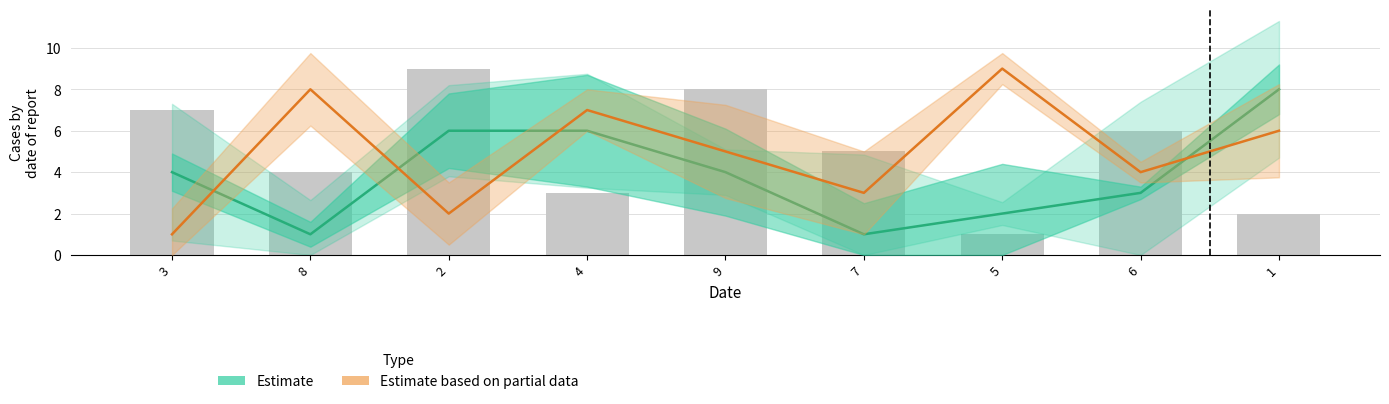

How many values in the col_4 series exceed 4?

3